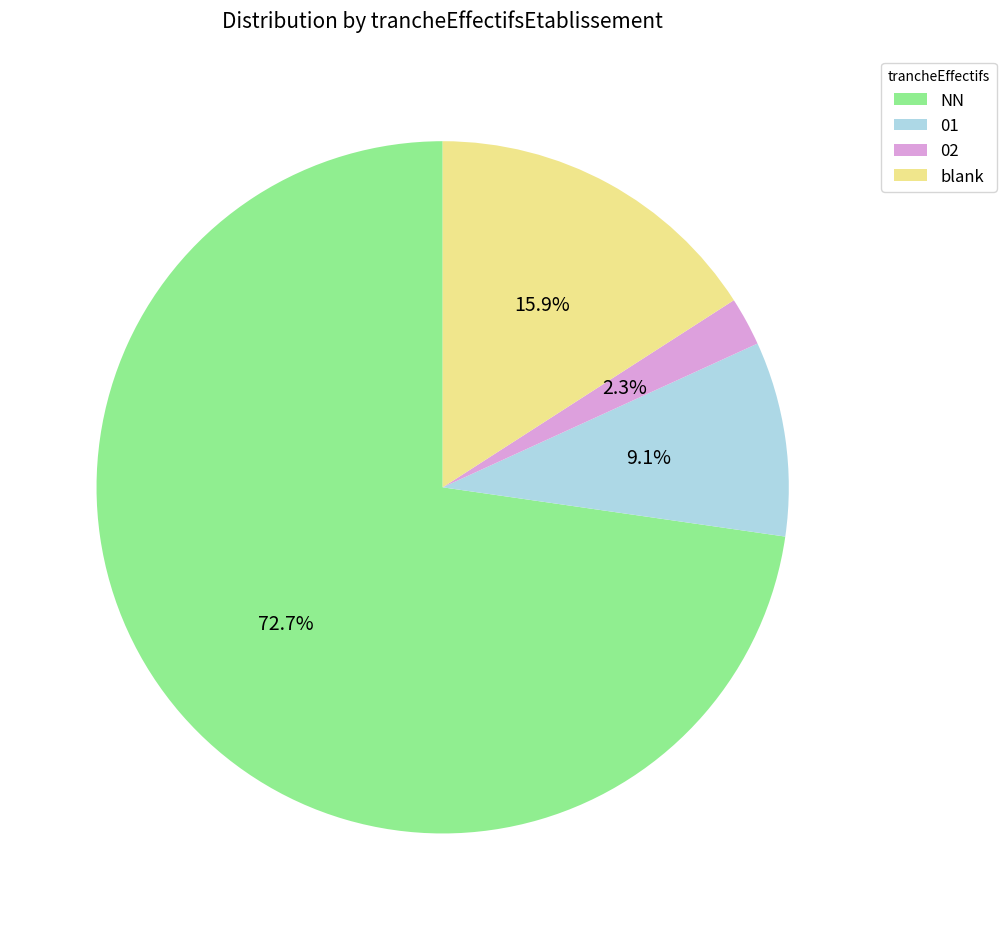

How many segments does this pie chart have?

4